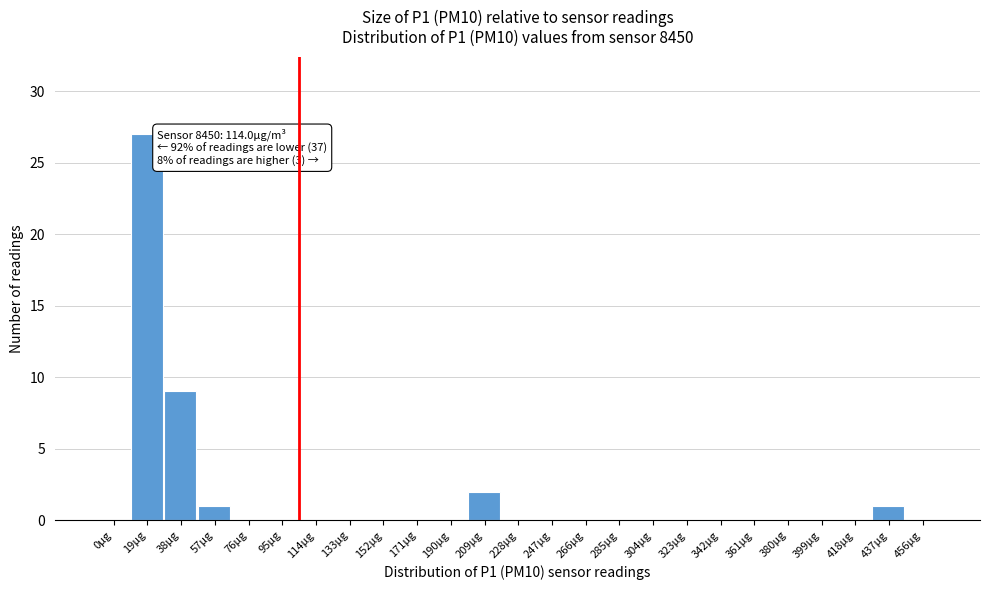

Reading left to right, transcribe all the data shown in this chart.

0μg=0	19μg=27	38μg=9	57μg=1	76μg=0	95μg=0	114μg=0	133μg=0	152μg=0	171μg=0	190μg=0	209μg=2	228μg=0	247μg=0	266μg=0	285μg=0	304μg=0	323μg=0	342μg=0	361μg=0	380μg=0	399μg=0	418μg=0	437μg=1	456μg=0